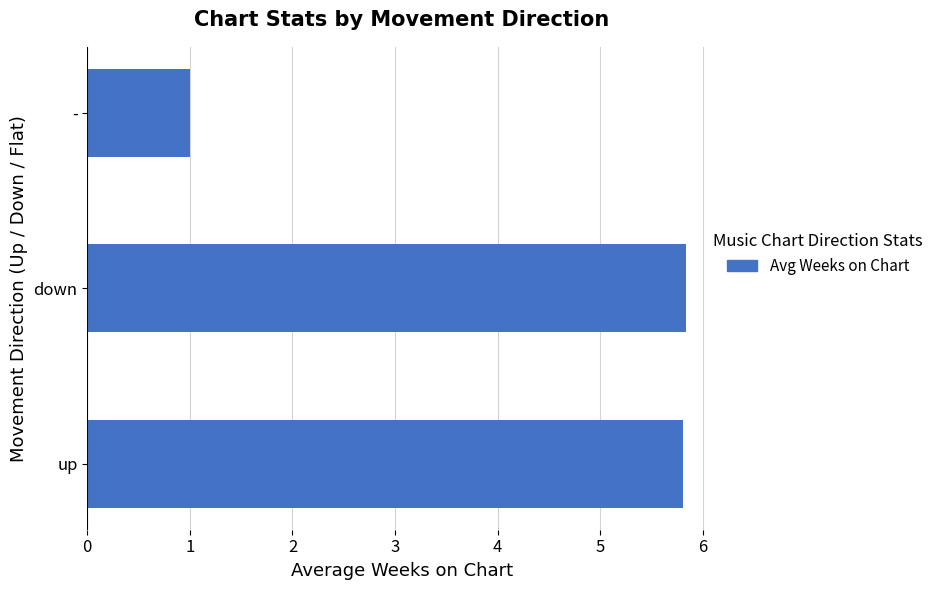

Reading top to bottom, list all the values displayed in this chart.

1.0	5.8	5.8